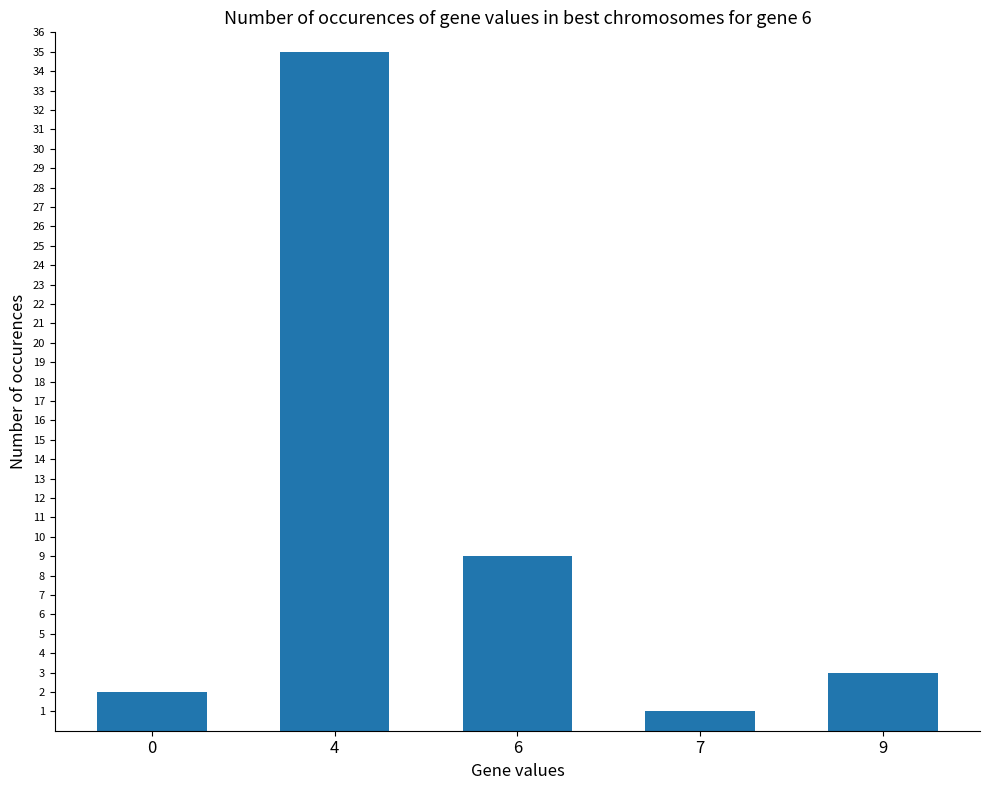

How many bars are there in total?

5